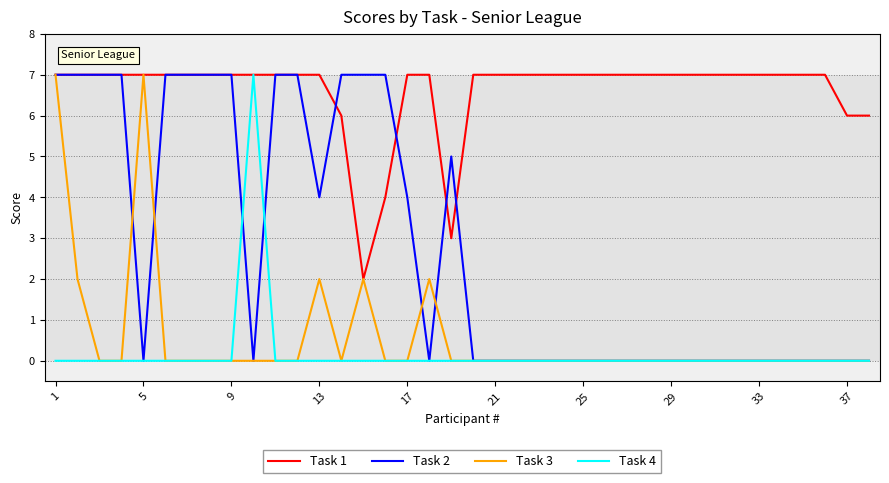

What is the maximum value for Task 2?

7